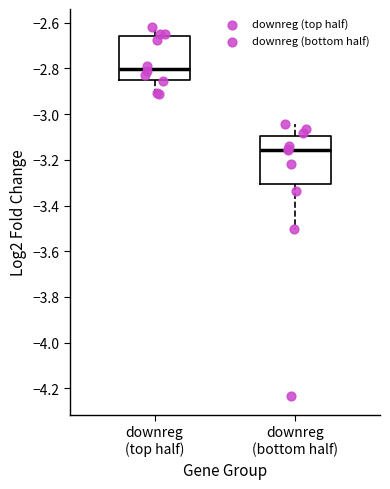

Reading left to right, transcribe this box plot: for each box, give where its median line is, the range the box spans, and where its two whiskers end, as read against the y-axis. The values are not printed on the chart, so give them approximately, as read against the axis.

downreg (top half): median -2.80, box -2.86 to -2.66, whiskers -2.92 to -2.62
downreg (bottom half): median -3.16, box -3.30 to -3.10, whiskers -3.50 to -3.04